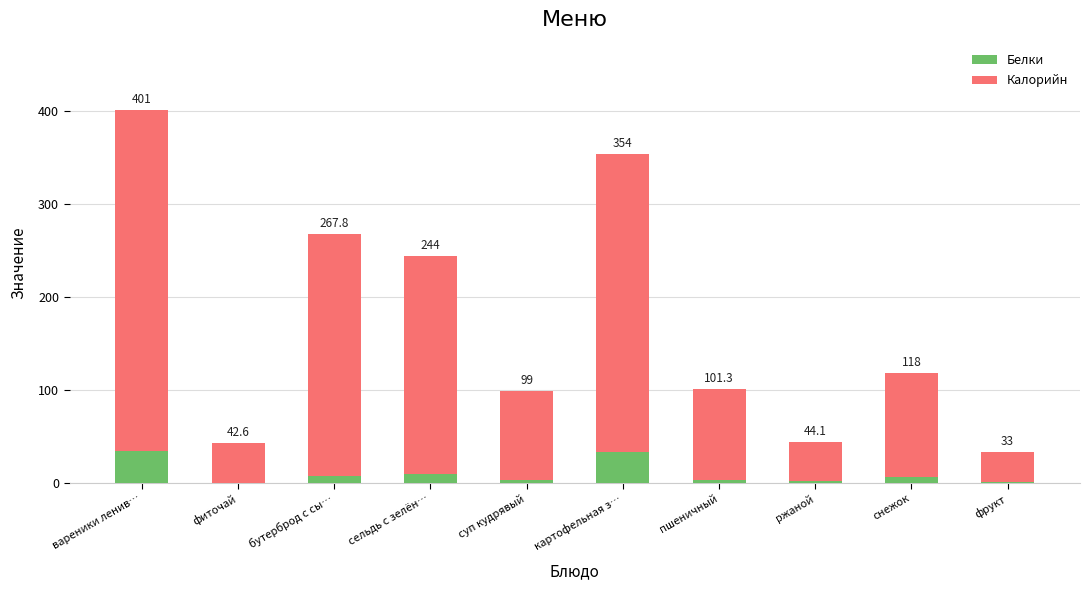

Is it true that Калорийн equals 499.4 at картофельная з…?

False